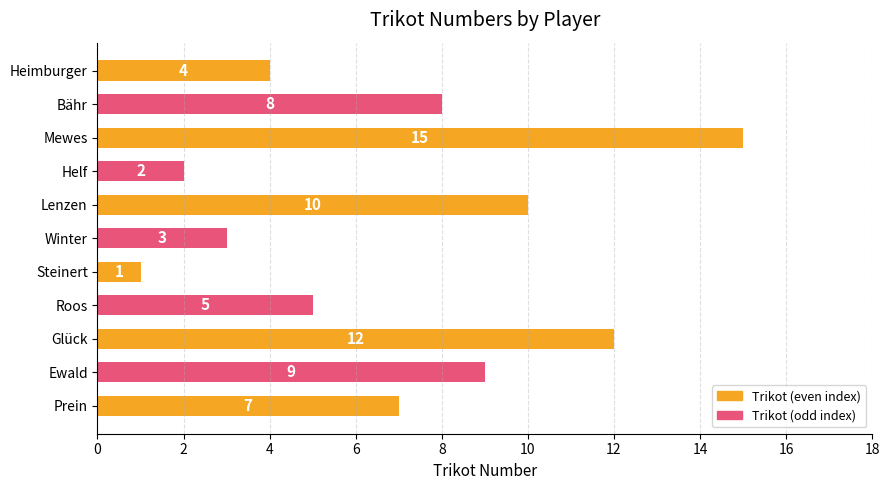

What is the average value?

7